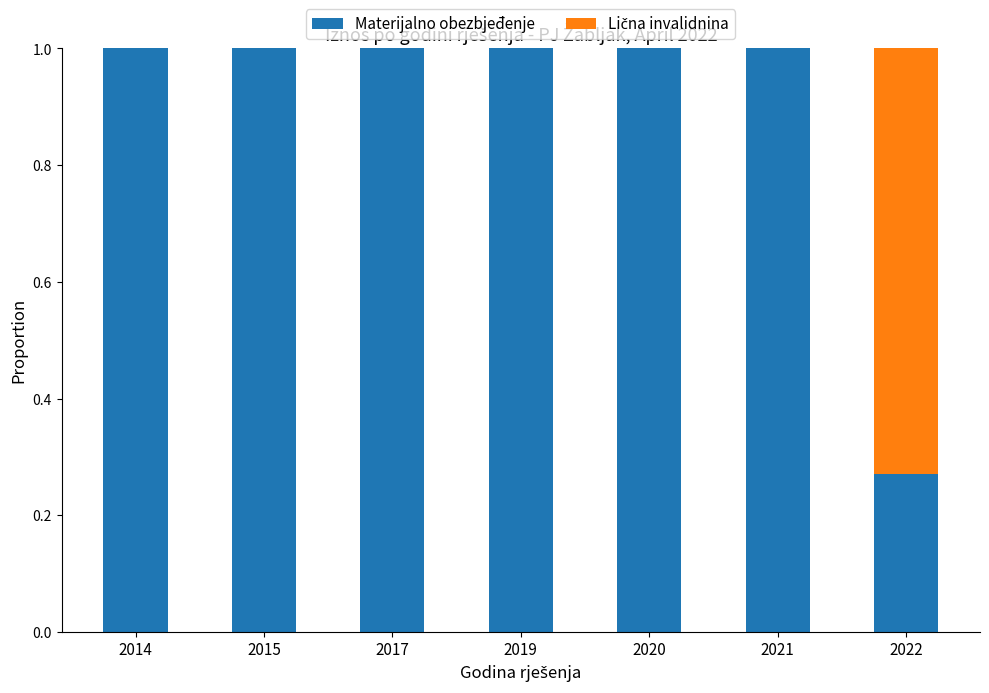

What is the sum of the Materijalno obezbjeđenje values at 2017 and 2019?

2.0